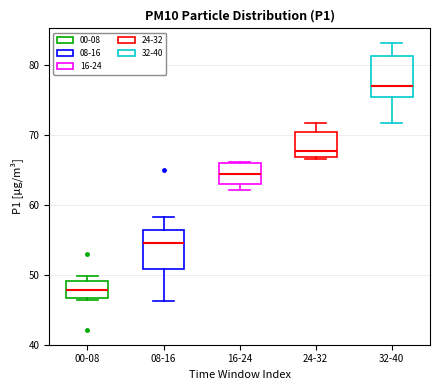

Where does the median line of the box for 24-32 sit on the y-axis? The values are not printed on the chart, so give them approximately, as read against the axis.

68